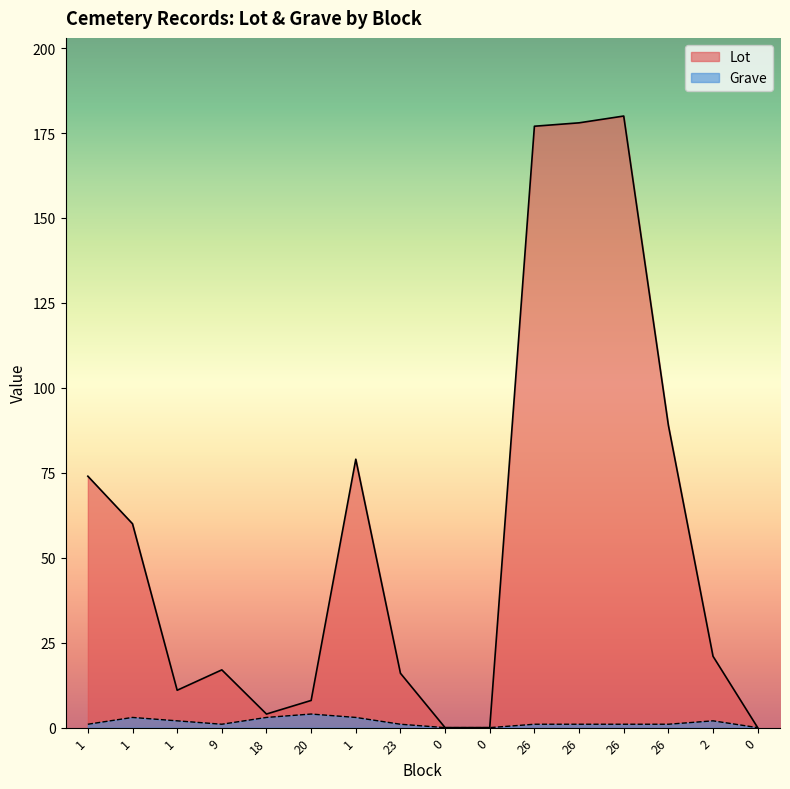

List the series in order of their peak value, lowest first.

Grave, Lot